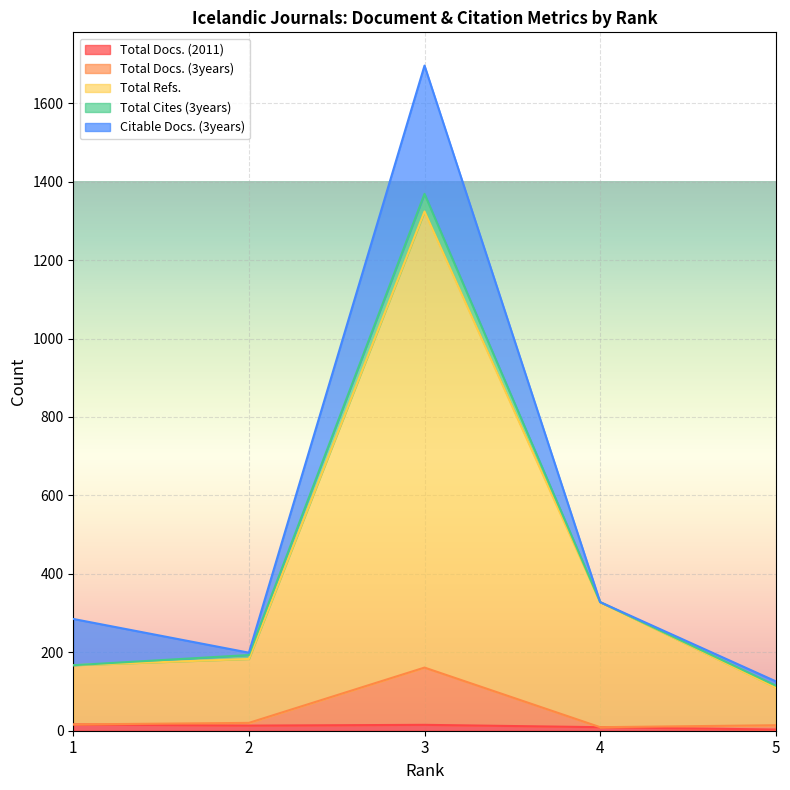

Does the chart display data point markers on the line(s)?

No